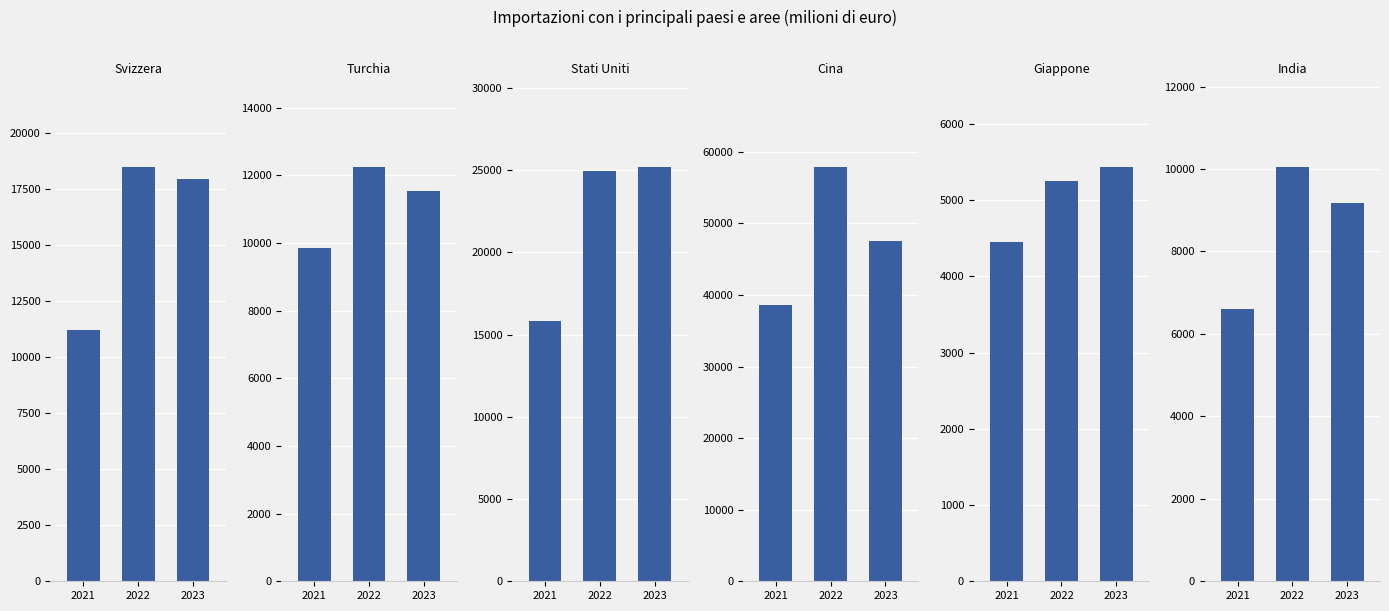

Read the Turchia value at 2023.

11548.1